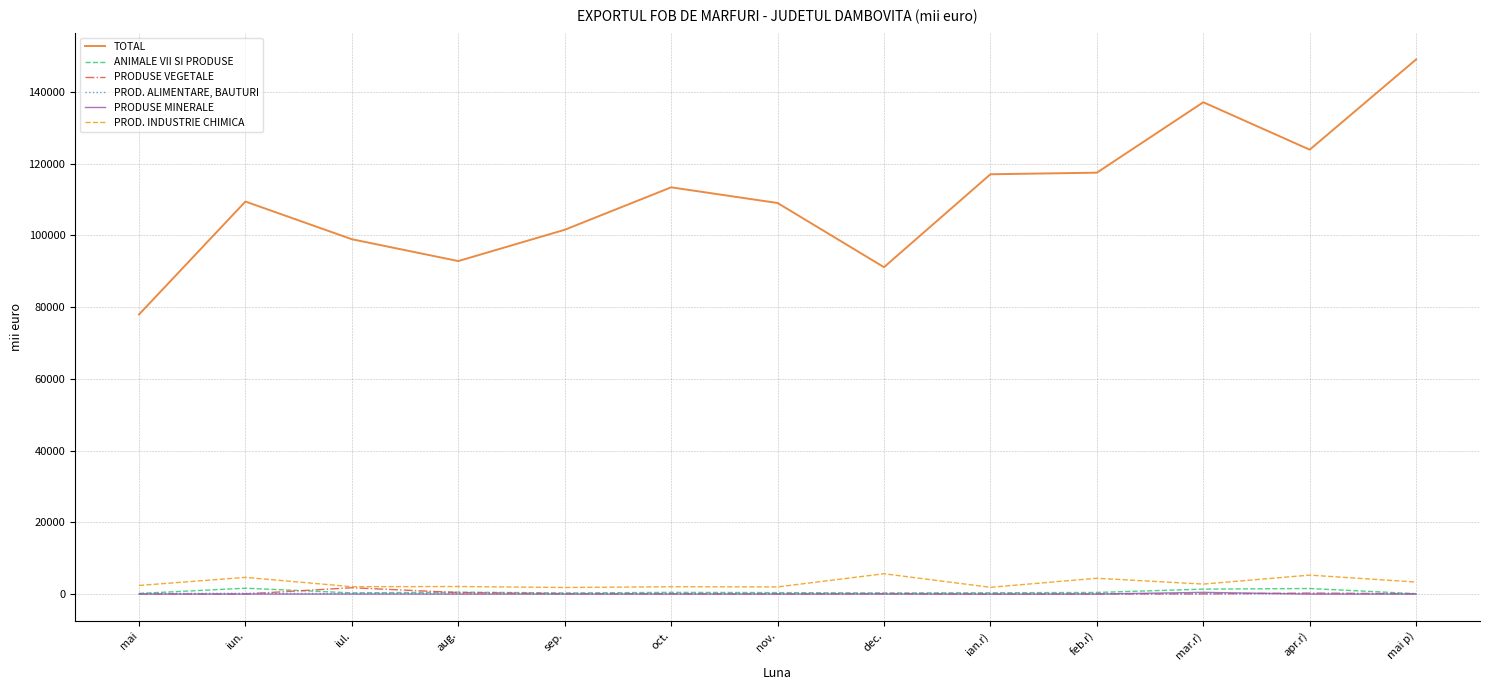

What position from the right is sep.?

9